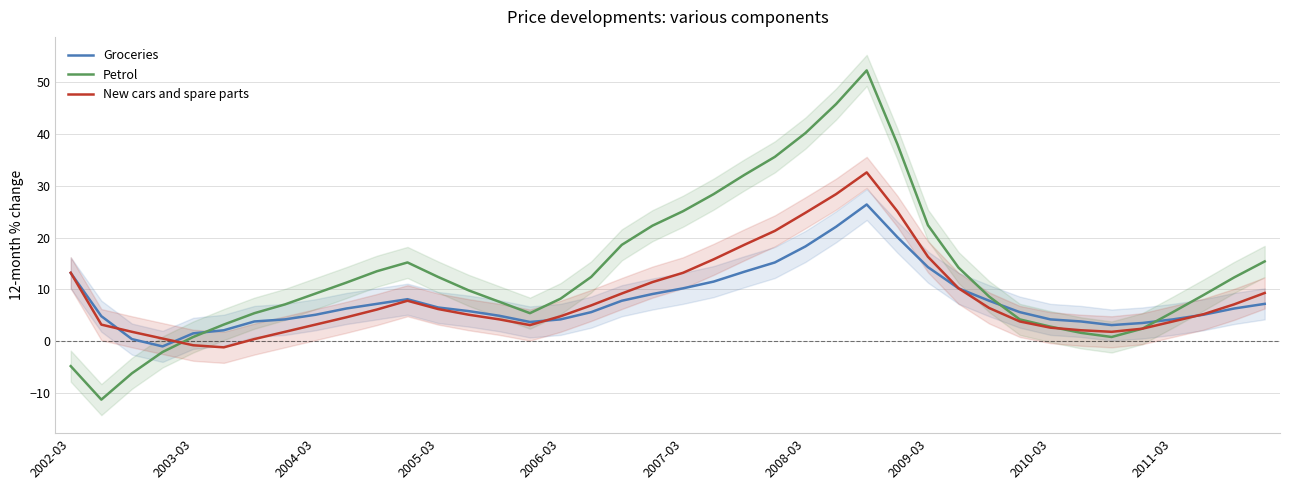

The Groceries series shows 13.2 at 2002-03. True or false?

True